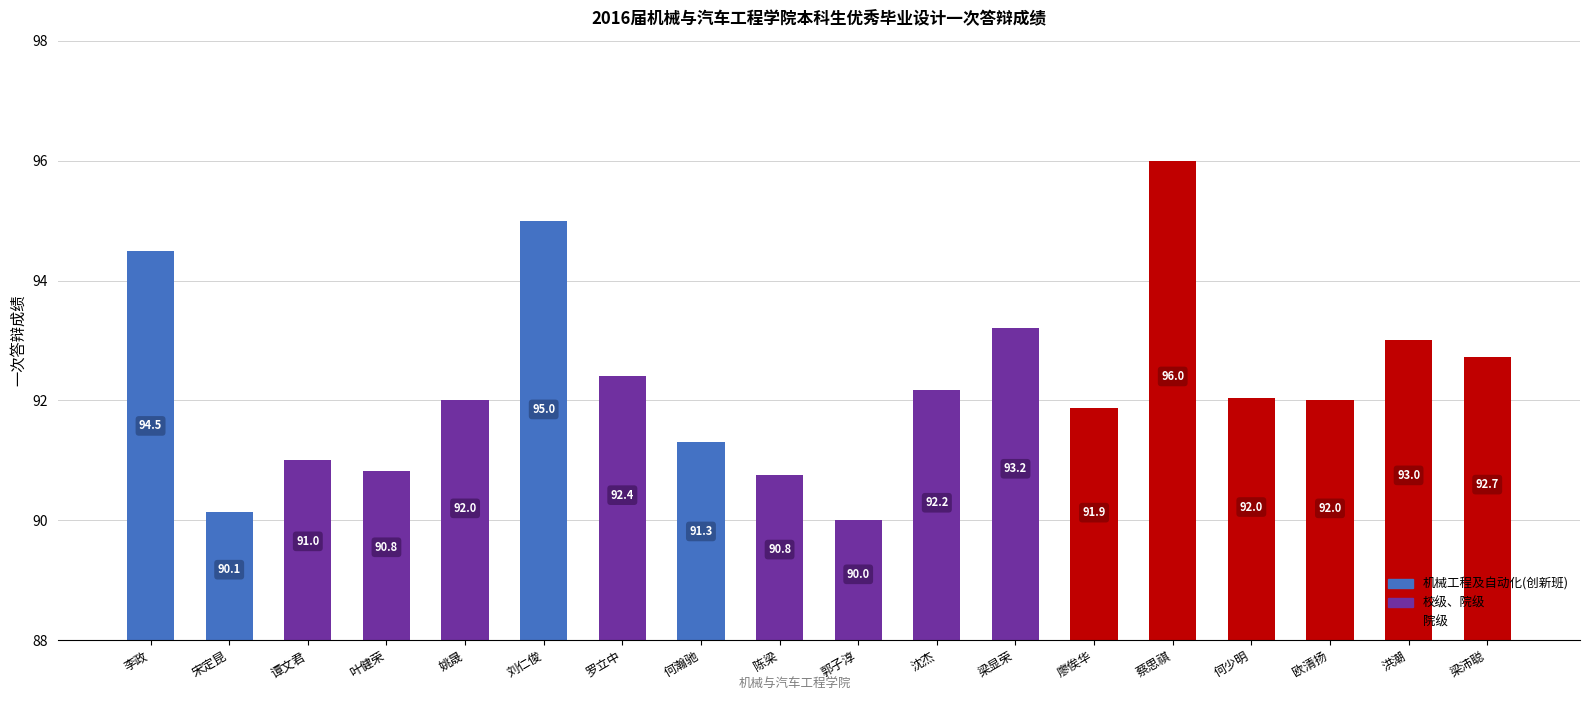

What is the sum of all values?

1660.9